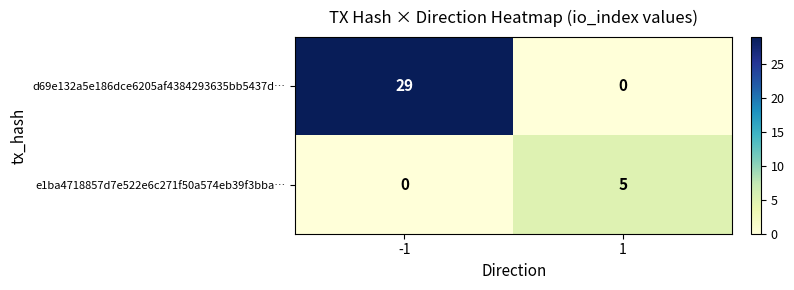

What is the greatest value displayed?

29